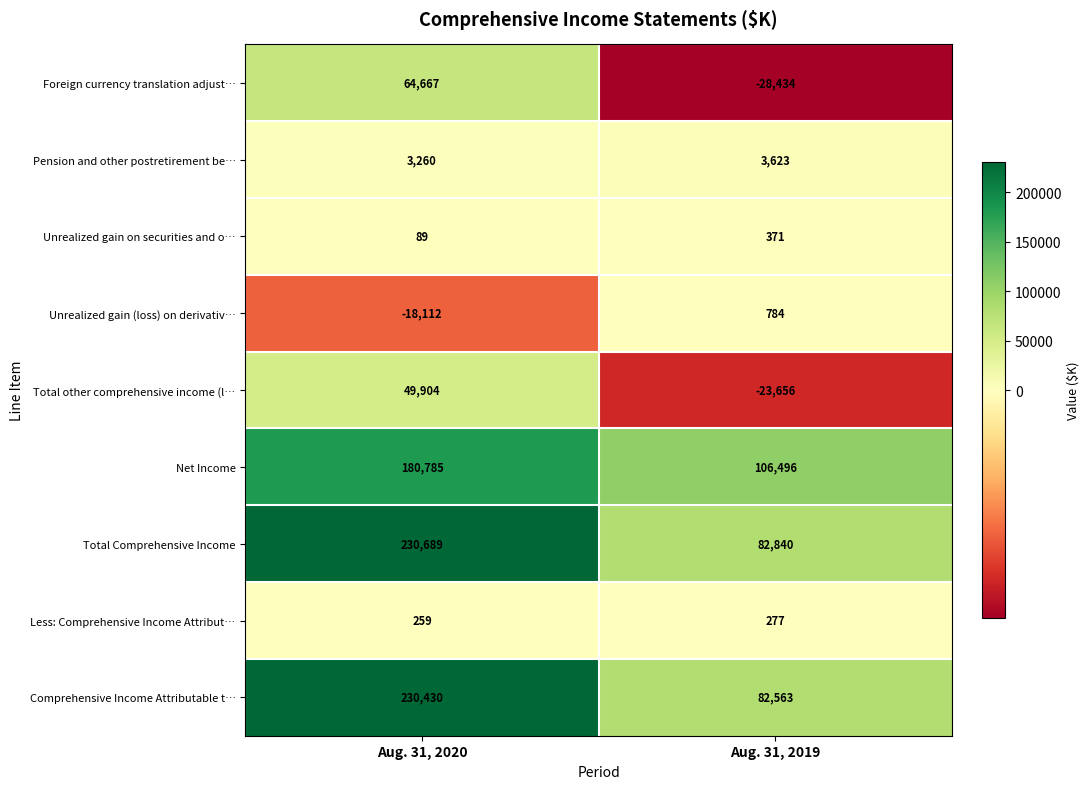

Where is Unrealized gain (loss) on derivativ… nearest to the value -8664?

Aug. 31, 2020